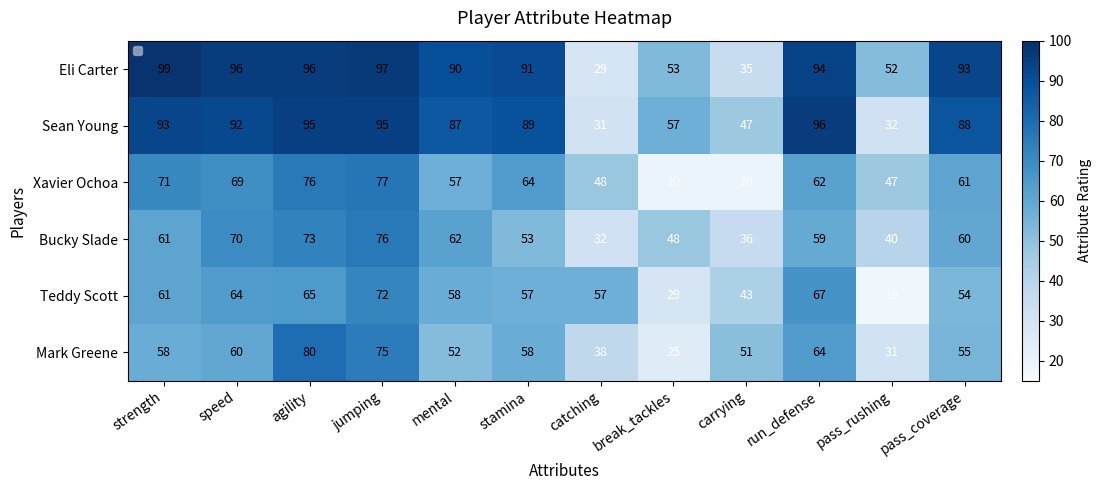

Which category has the lowest value in the Mark Greene series?

break_tackles